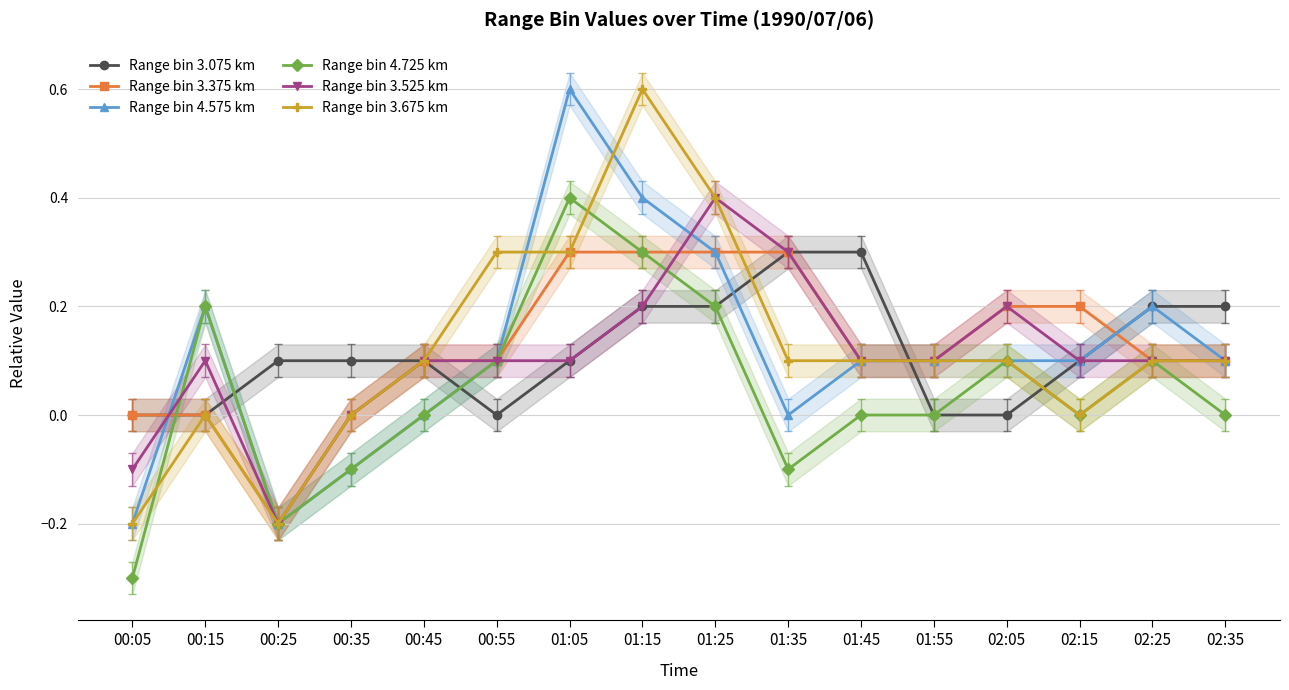

Reading left to right, transcribe all the data shown in this chart.

Range bin 3.075 km: 00:05=0.0	00:15=0.0	00:25=0.1	00:35=0.1	00:45=0.1	00:55=0.0	01:05=0.1	01:15=0.2	01:25=0.2	01:35=0.3	01:45=0.3	01:55=0.0	02:05=-0.0	02:15=0.1	02:25=0.2	02:35=0.2
Range bin 3.375 km: 00:05=-0.0	00:15=0.0	00:25=-0.2	00:35=0.0	00:45=0.1	00:55=0.1	01:05=0.3	01:15=0.3	01:25=0.3	01:35=0.3	01:45=0.1	01:55=0.1	02:05=0.2	02:15=0.2	02:25=0.1	02:35=0.1
Range bin 4.575 km: 00:05=-0.2	00:15=0.2	00:25=-0.2	00:35=-0.1	00:45=0.0	00:55=0.1	01:05=0.6	01:15=0.4	01:25=0.3	01:35=-0.0	01:45=0.1	01:55=0.1	02:05=0.1	02:15=0.1	02:25=0.2	02:35=0.1
Range bin 4.725 km: 00:05=-0.3	00:15=0.2	00:25=-0.2	00:35=-0.1	00:45=0.0	00:55=0.1	01:05=0.4	01:15=0.3	01:25=0.2	01:35=-0.1	01:45=0.0	01:55=0.0	02:05=0.1	02:15=0.0	02:25=0.1	02:35=0.0
Range bin 3.525 km: 00:05=-0.1	00:15=0.1	00:25=-0.2	00:35=0.0	00:45=0.1	00:55=0.1	01:05=0.1	01:15=0.2	01:25=0.4	01:35=0.3	01:45=0.1	01:55=0.1	02:05=0.2	02:15=0.1	02:25=0.1	02:35=0.1
Range bin 3.675 km: 00:05=-0.2	00:15=0.0	00:25=-0.2	00:35=-0.0	00:45=0.1	00:55=0.3	01:05=0.3	01:15=0.6	01:25=0.4	01:35=0.1	01:45=0.1	01:55=0.1	02:05=0.1	02:15=0.0	02:25=0.1	02:35=0.1